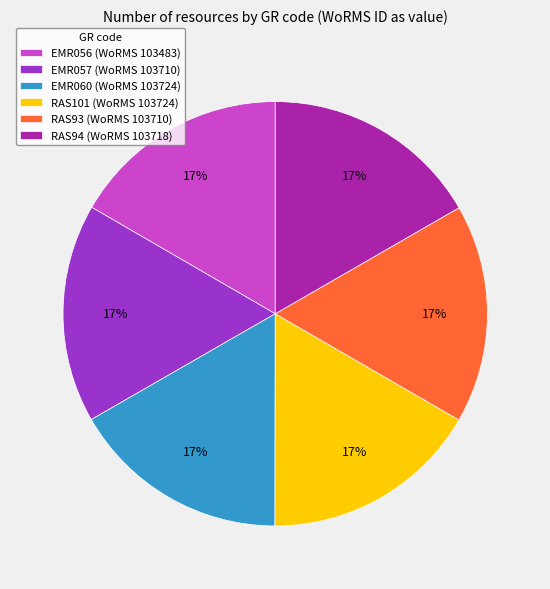

Is RAS94 the majority of the pie?

No